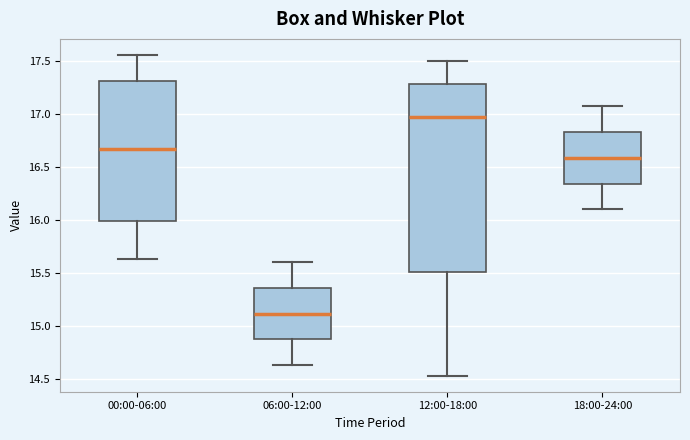

Which box's median line is the lowest?

06:00-12:00